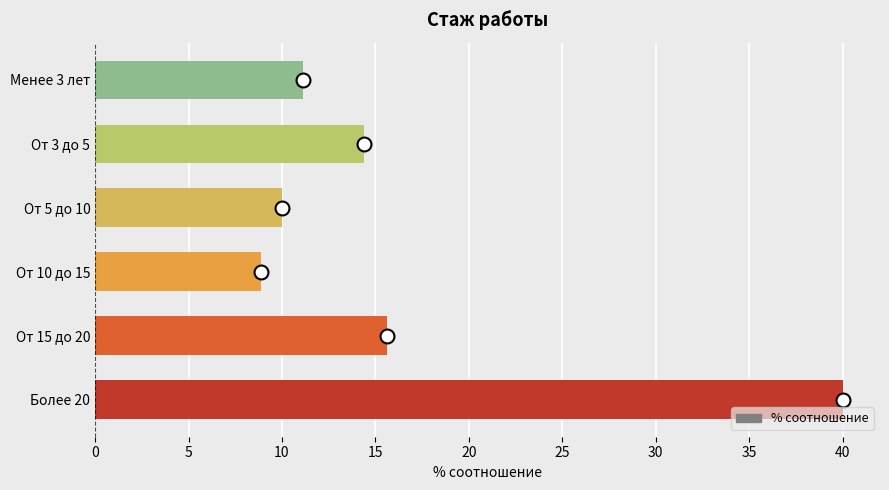

Reading top to bottom, extract all data points from this chart.

11.1	14.4	10.0	8.9	15.6	40.0